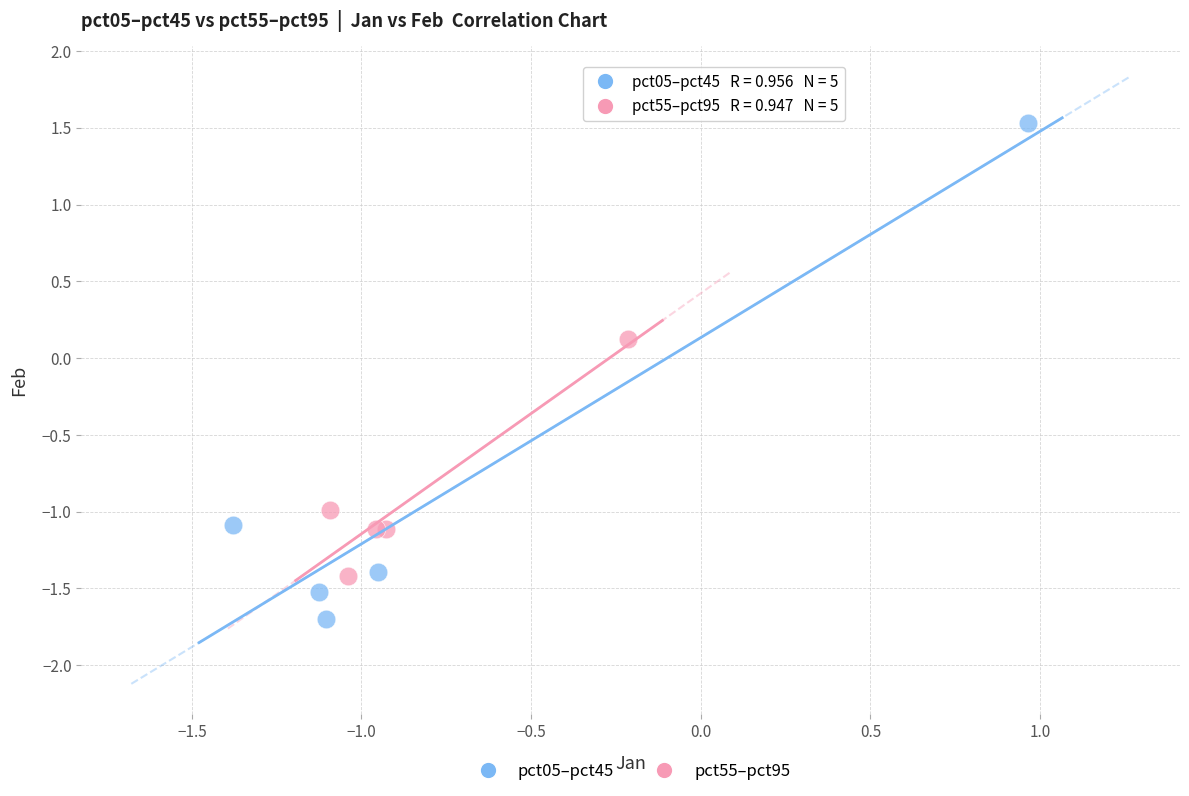

Which series reaches the maximum Y coordinate?

pct05–pct45